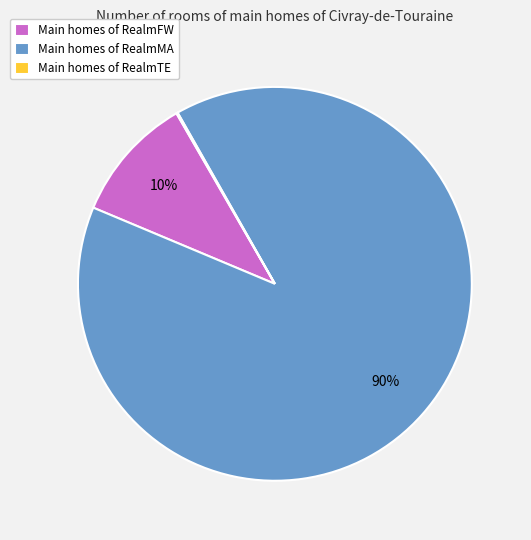

To the nearest percent, what portion does Main homes of RealmMA represent?

90%